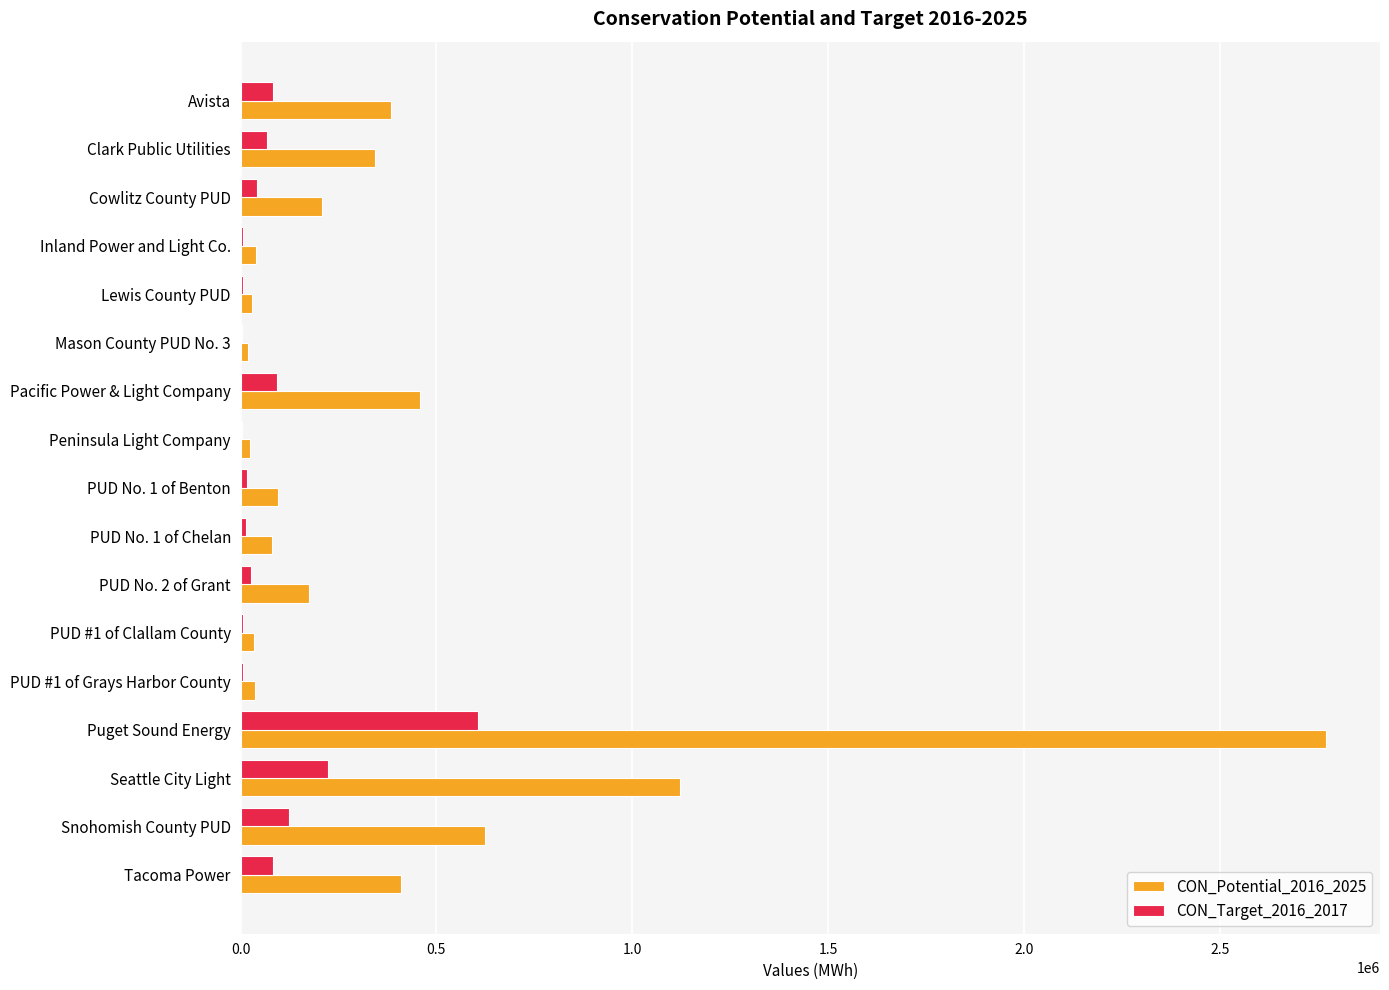

What is the sum of the CON_Potential_2016_2025 values at Pacific Power & Light Company and Clark Public Utilities?

800396.0